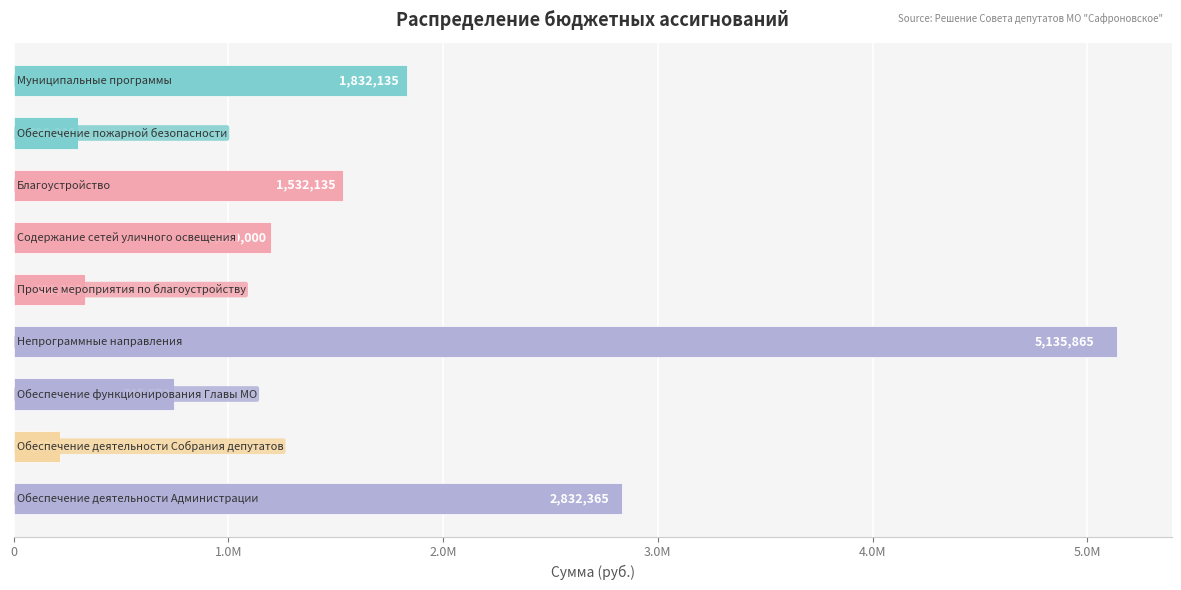

Are the bars horizontal?

Yes